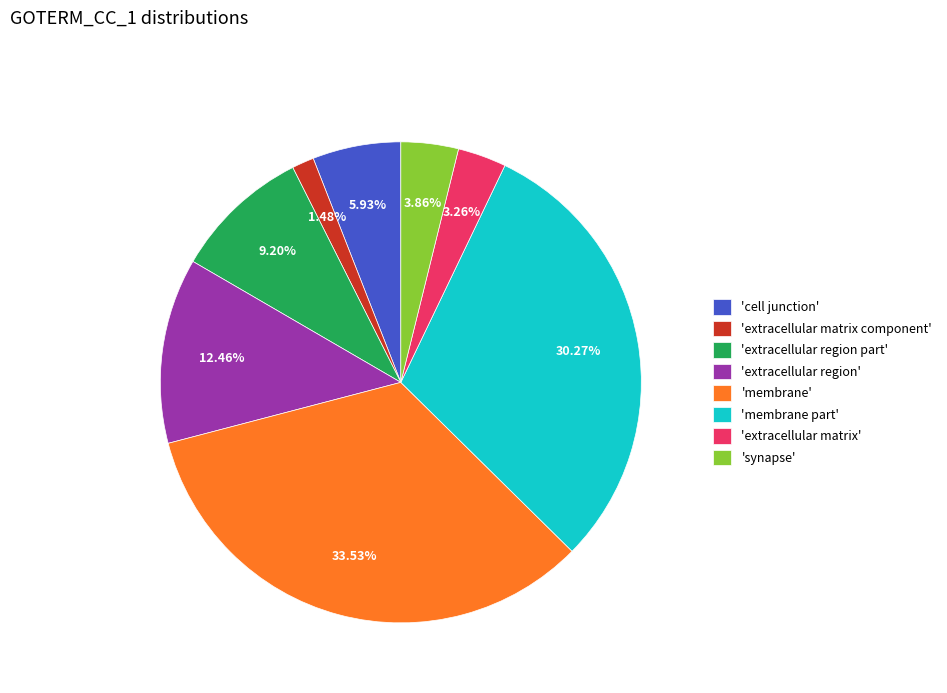

To the nearest percent, what is the average slice percentage?

12%